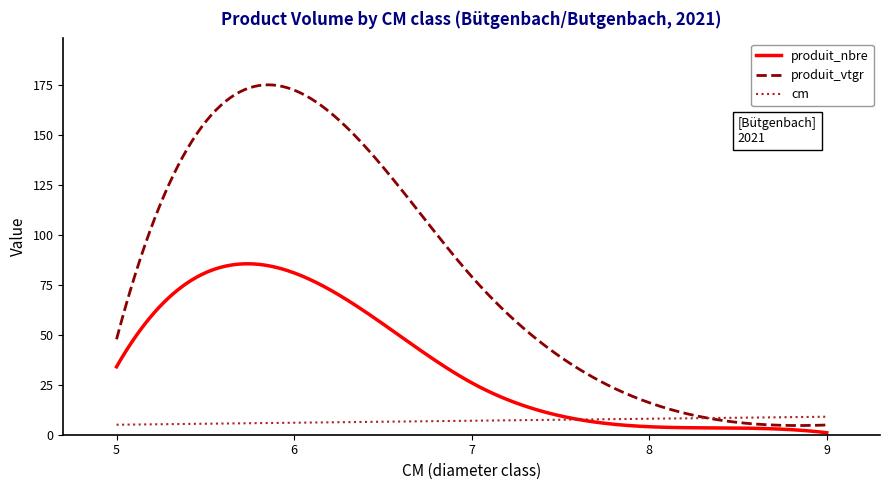

How many intersections are there between produit_vtgr and cm?

1